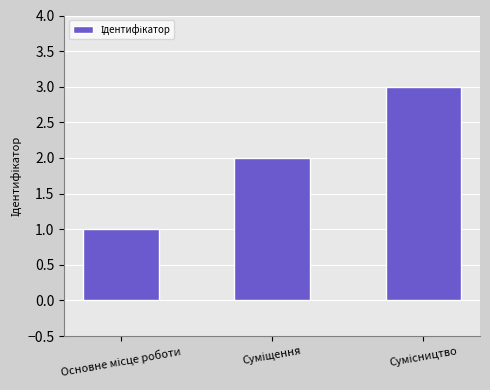

Reading right to left, what are all the values shown in this chart?

3	2	1